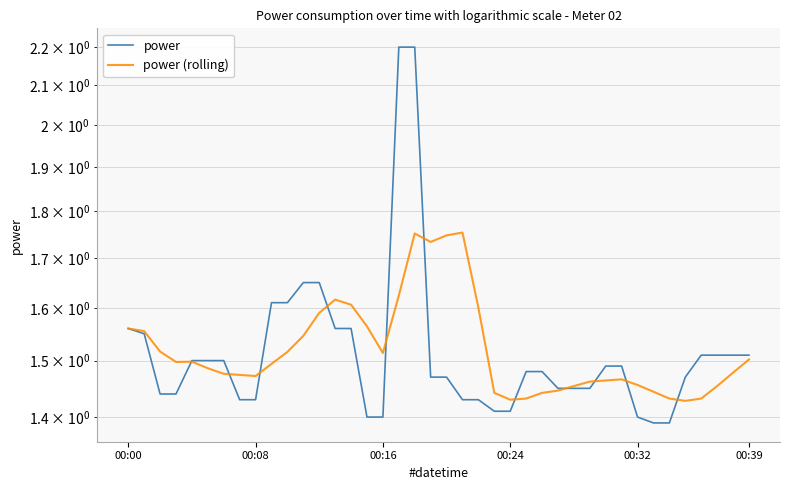

What is the sum of the power (rolling) values at 11 and 16?

3.1